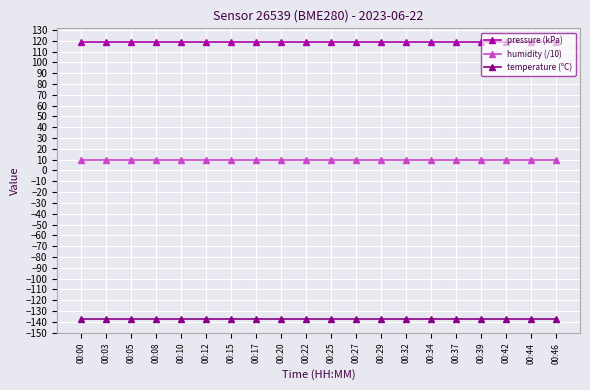

What are all the series names shown in the legend?

pressure (kPa), humidity (/10), temperature (°C)